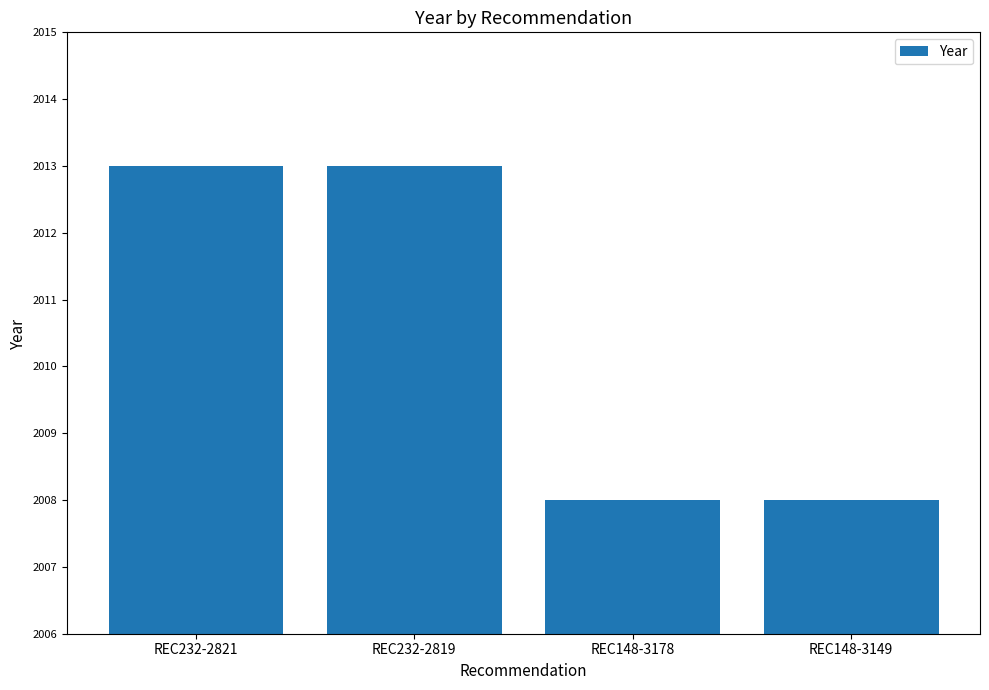

What is the sum of the values at REC148-3178 and REC148-3149?

4016